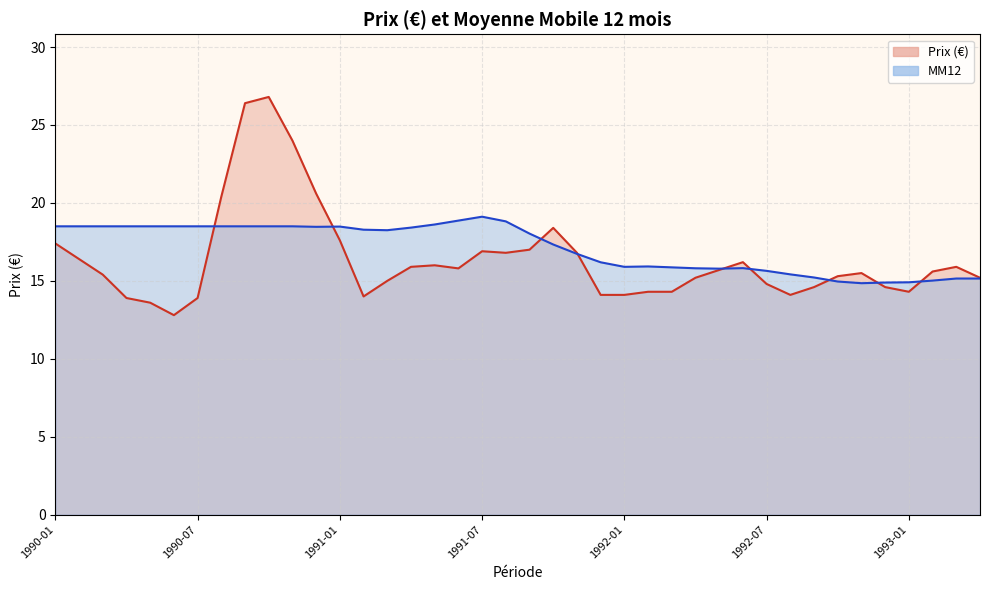

Reading right to left, what are all the values shown in this chart?

Prix (€): 1993-04=15.2	1993-03=15.9	1993-02=15.6	1993-01=14.3	1992-12=14.6	1992-11=15.5	1992-10=15.3	1992-09=14.6	1992-08=14.1	1992-07=14.8	1992-06=16.2	1992-05=15.7	1992-04=15.2	1992-03=14.3	1992-02=14.3	1992-01=14.1	1991-12=14.1	1991-11=16.8	1991-10=18.4	1991-09=17.0	1991-08=16.8	1991-07=16.9	1991-06=15.8	1991-05=16.0	1991-04=15.9	1991-03=15.0	1991-02=14.0	1991-01=17.6	1990-12=20.6	1990-11=24.0	1990-10=26.8	1990-09=26.4	1990-08=20.4	1990-07=13.9	1990-06=12.8	1990-05=13.6	1990-04=13.9	1990-03=15.4	1990-02=16.4	1990-01=17.4
MM12: 1993-04=15.2	1993-03=15.2	1993-02=15.0	1993-01=14.9	1992-12=14.9	1992-11=14.8	1992-10=15.0	1992-09=15.2	1992-08=15.4	1992-07=15.6	1992-06=15.8	1992-05=15.8	1992-04=15.8	1992-03=15.9	1992-02=15.9	1992-01=15.9	1991-12=16.2	1991-11=16.7	1991-10=17.3	1991-09=18.0	1991-08=18.8	1991-07=19.1	1991-06=18.9	1991-05=18.6	1991-04=18.4	1991-03=18.2	1991-02=18.3	1991-01=18.5	1990-12=18.5	1990-11=18.5	1990-10=18.5	1990-09=18.5	1990-08=18.5	1990-07=18.5	1990-06=18.5	1990-05=18.5	1990-04=18.5	1990-03=18.5	1990-02=18.5	1990-01=18.5